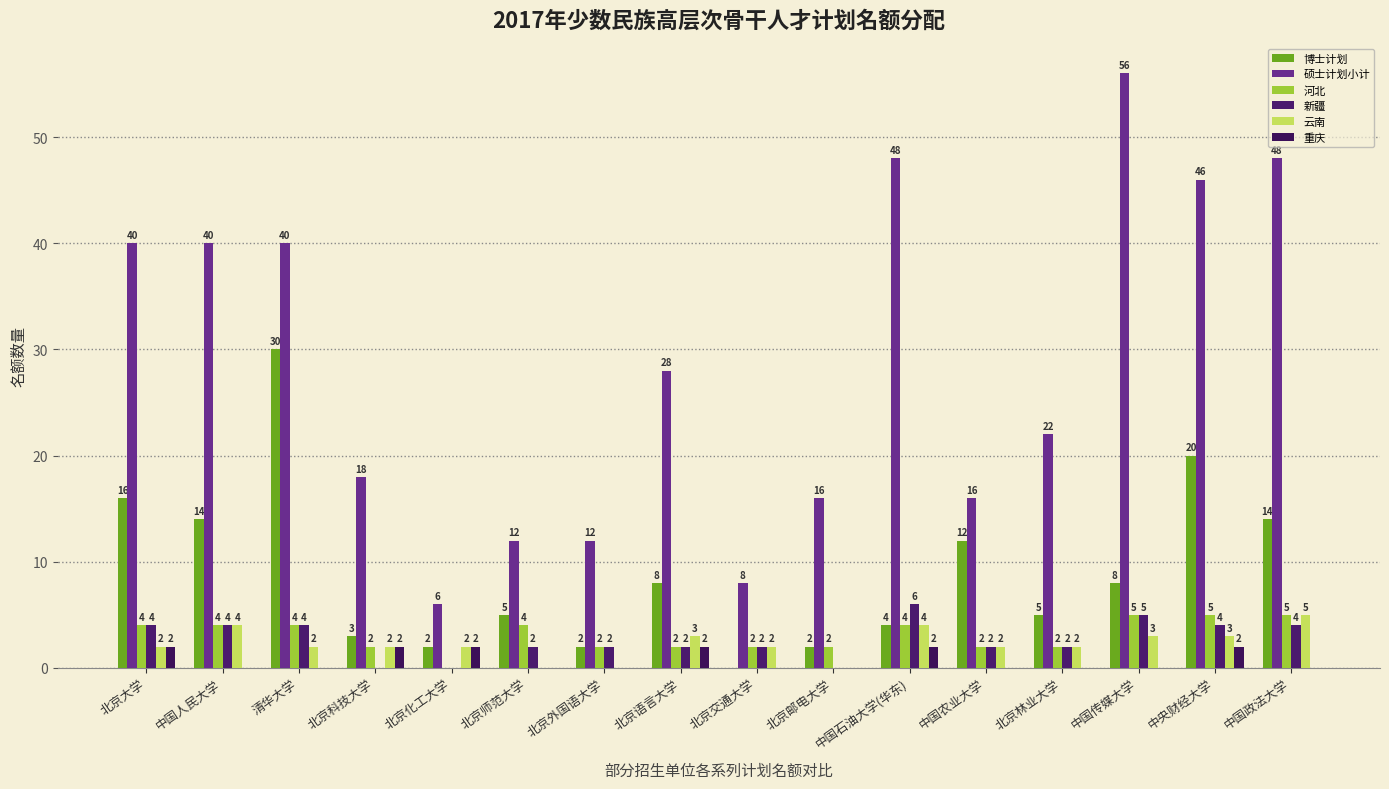

At which label is 重庆 closest to 1?

北京大学